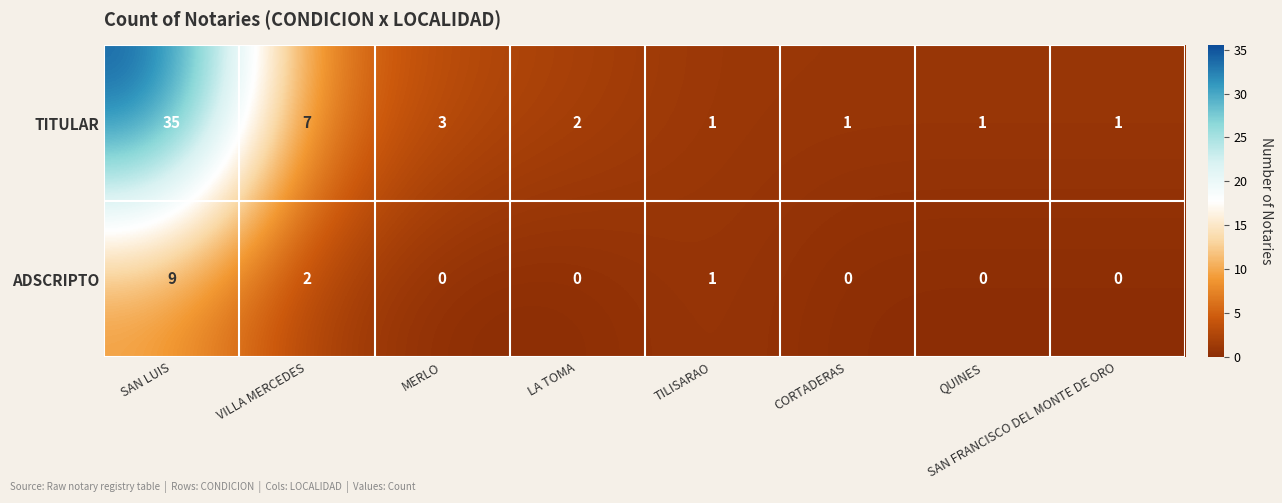

Which series has the widest spread of values?

TITULAR